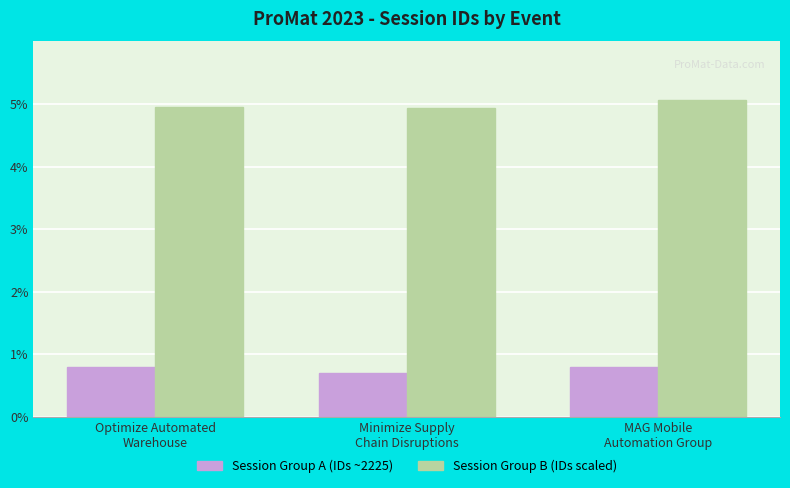

What is the smallest value displayed?

0.7